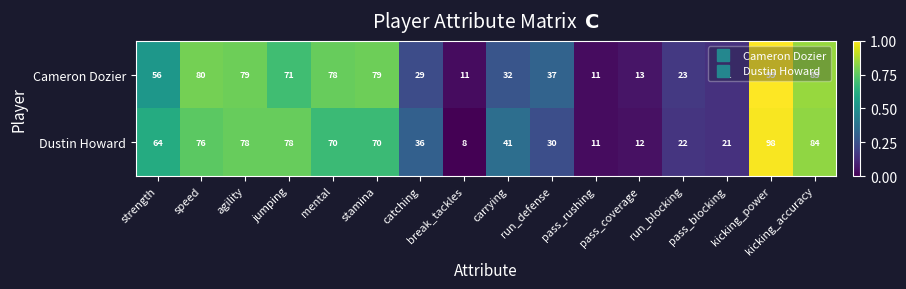

Which series has the largest total across all categories?

Cameron Dozier